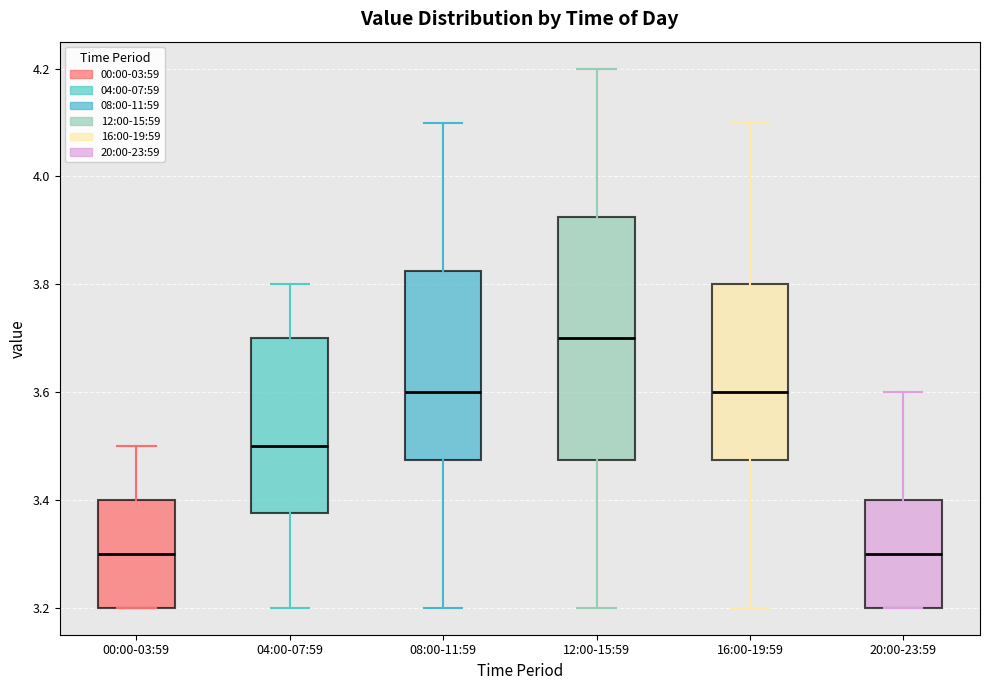

Comparing the boxes themselves (not the whiskers), which one is the tallest?

12:00-15:59